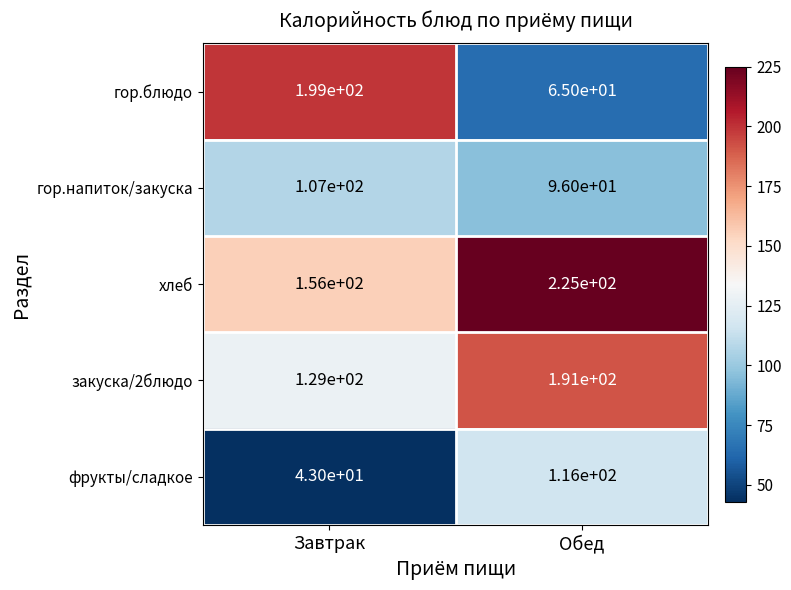

What is the spread (max minus min) of values at Обед?

160